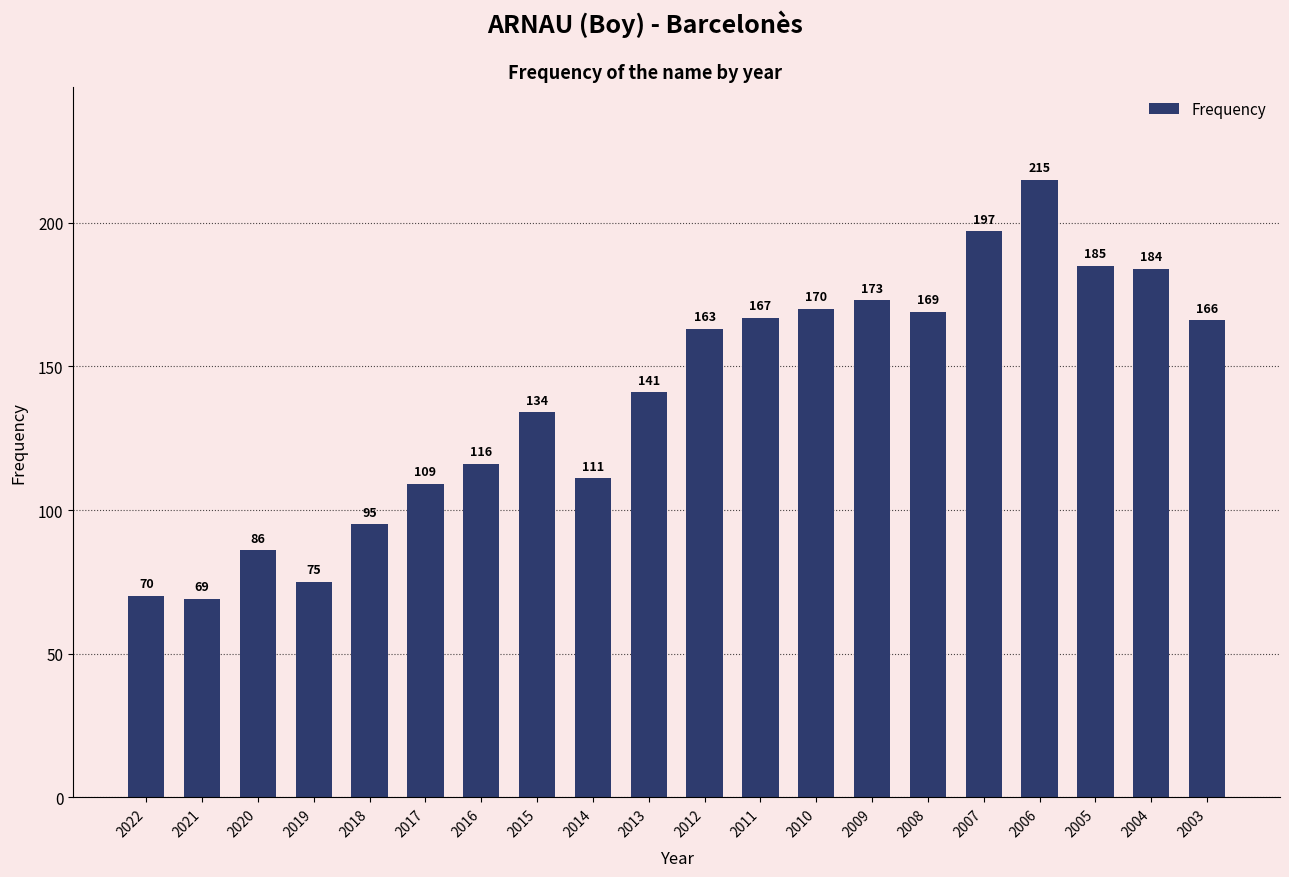

What is the average value?

140